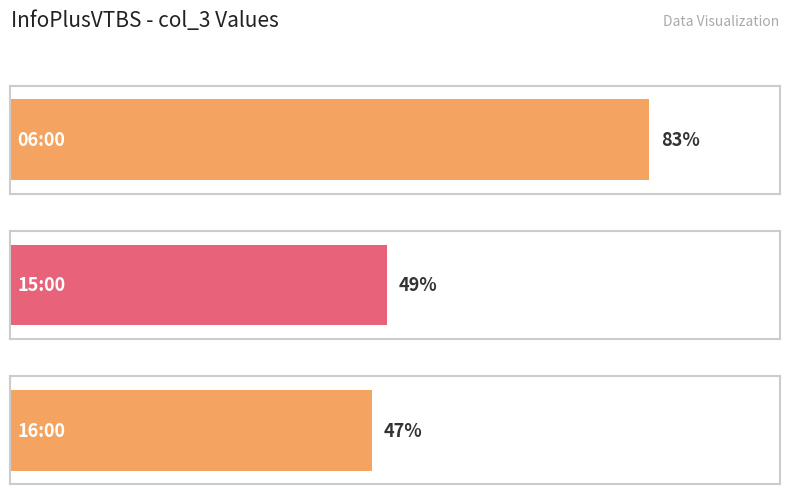

The value at 15:00 is 49. True or false?

True